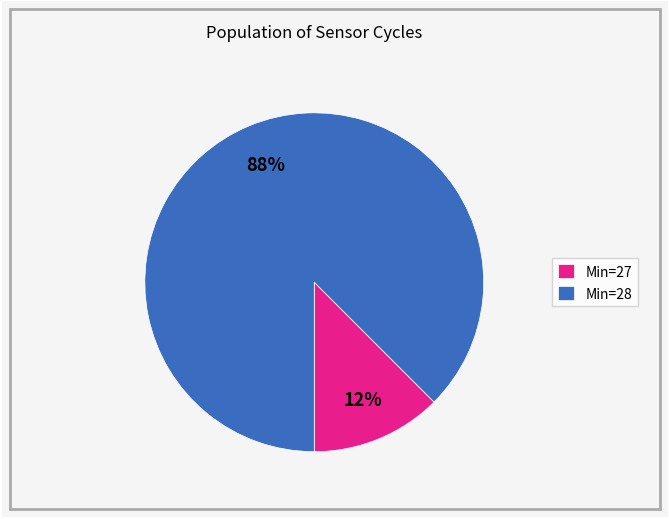

Between Min=27 and Min=28, which is larger?

Min=28